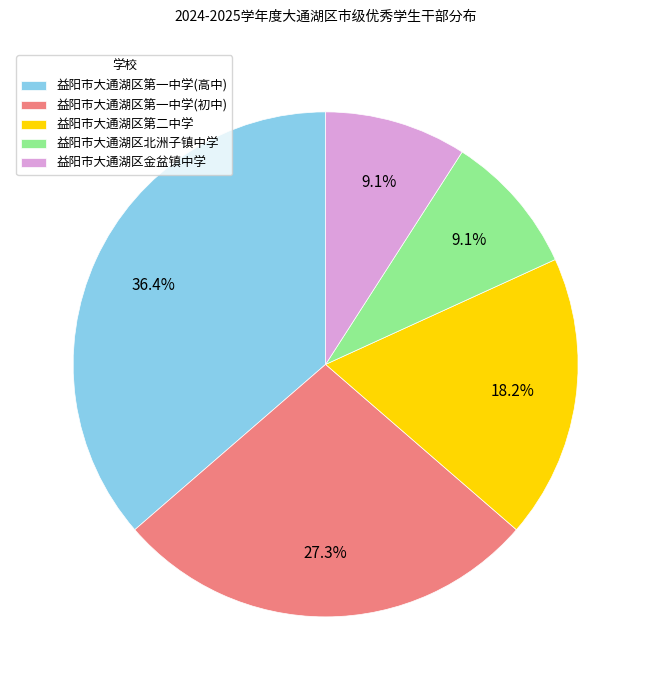

True or false: 益阳市大通湖区第一中学(初中) accounts for 13% of the total.

False